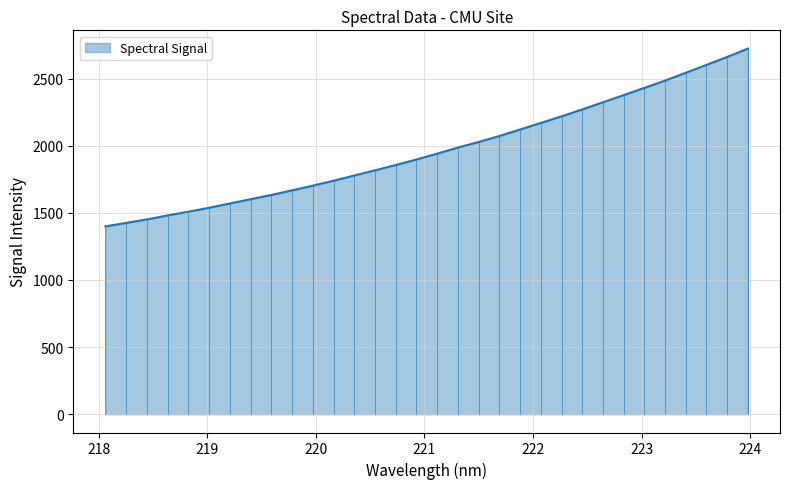

What is the minimum value shown in the chart?

1399.1